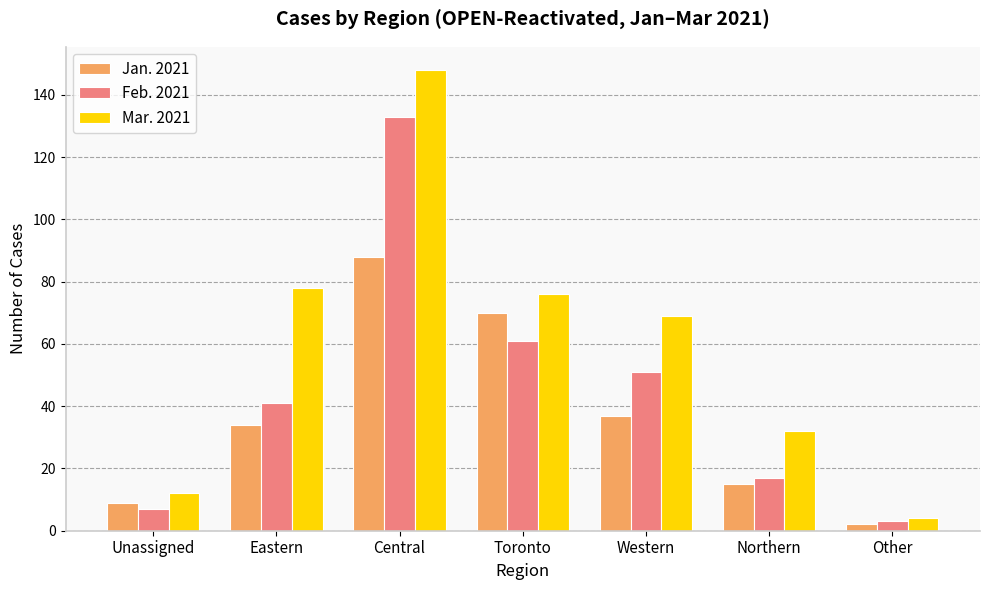

What is the total value across all series at Toronto?

207